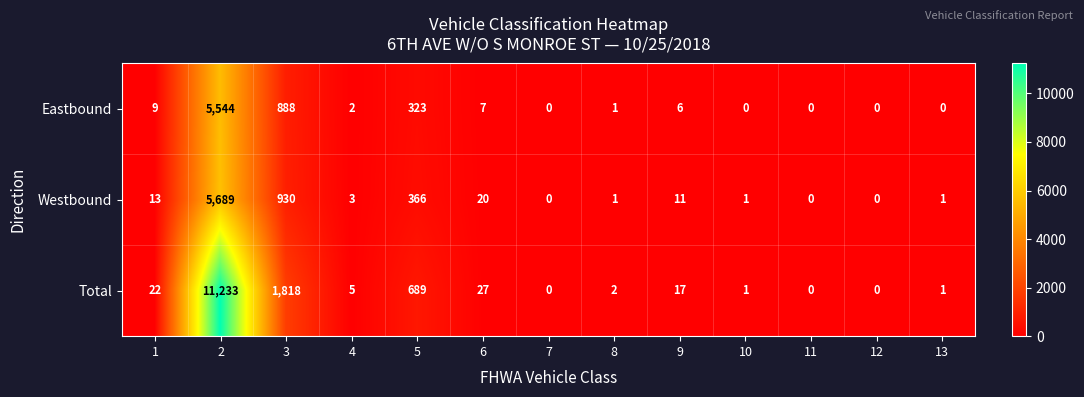

Which label corresponds to the largest value in the chart?

2